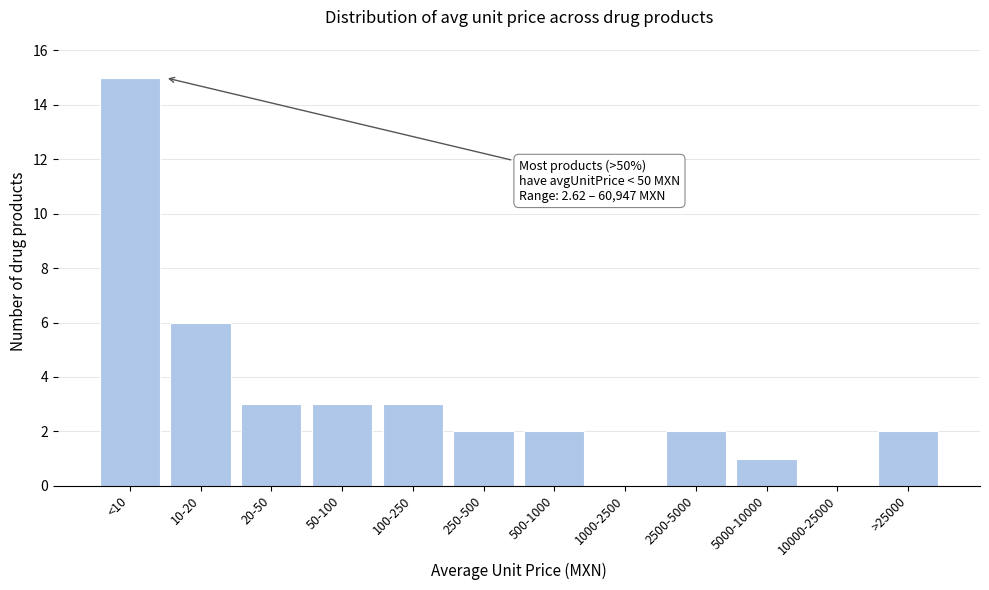

Reading right to left, extract all data points from this chart.

>25000=2	10000-25000=0	5000-10000=1	2500-5000=2	1000-2500=0	500-1000=2	250-500=2	100-250=3	50-100=3	20-50=3	10-20=6	<10=15